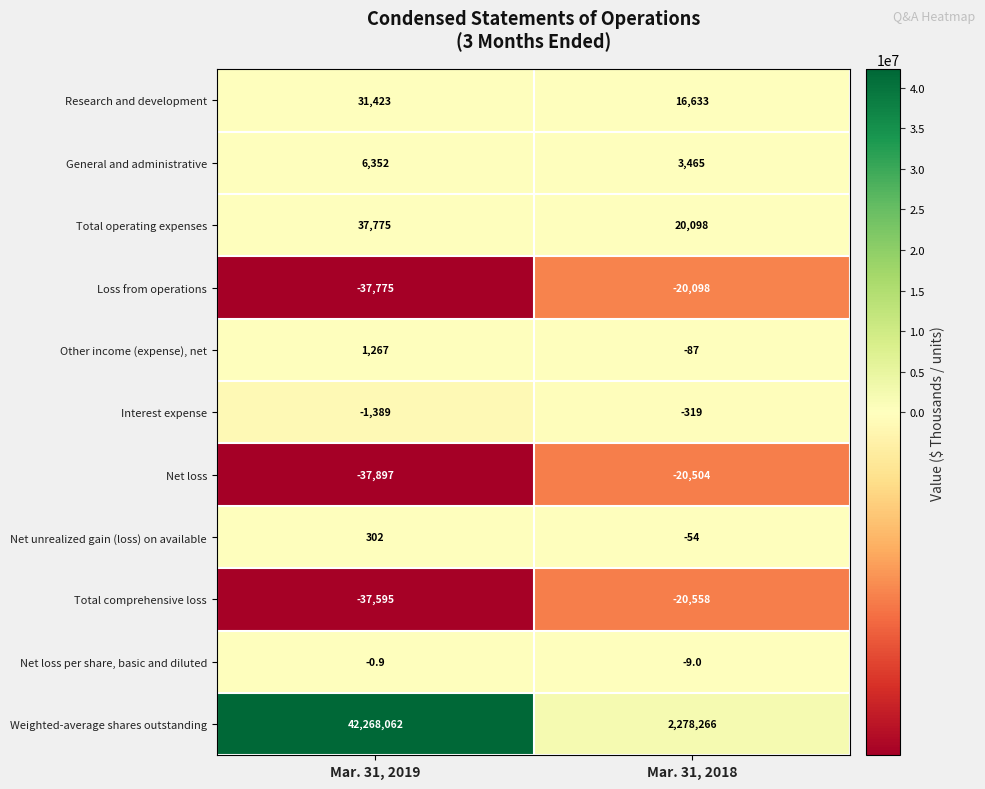

What is the sum of the Total comprehensive loss values at Mar. 31, 2018 and Mar. 31, 2019?

-58153.0